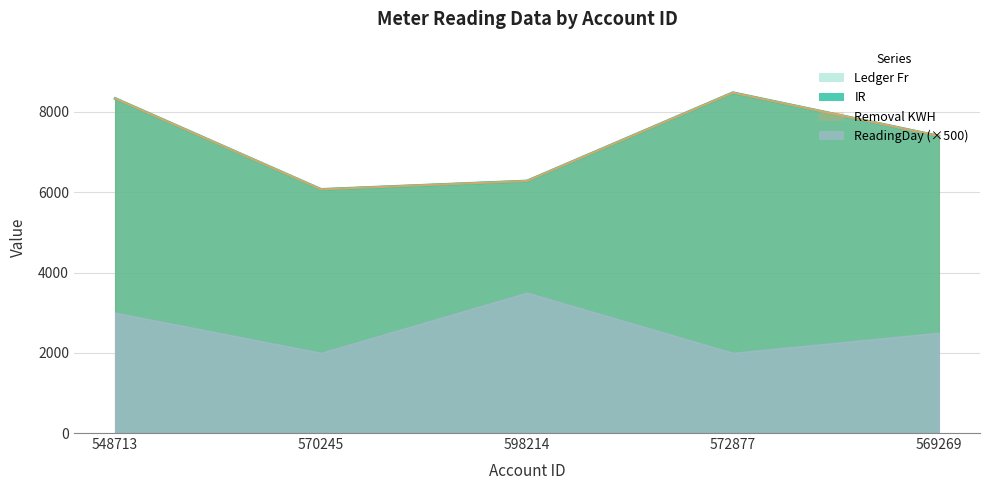

The value of IR at 598214 is 1361. True or false?

False